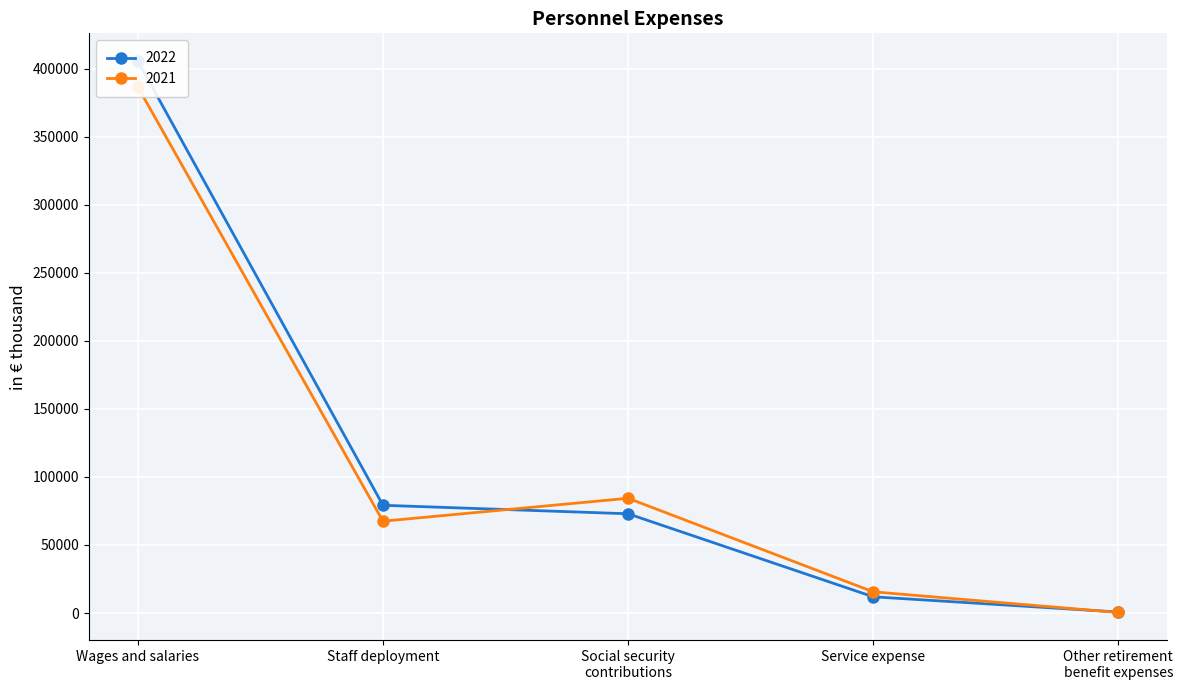

Reading left to right, transcribe all the data shown in this chart.

2022: 405723	79174	72943	11927	735
2021: 386650	67485	84334	15587	389